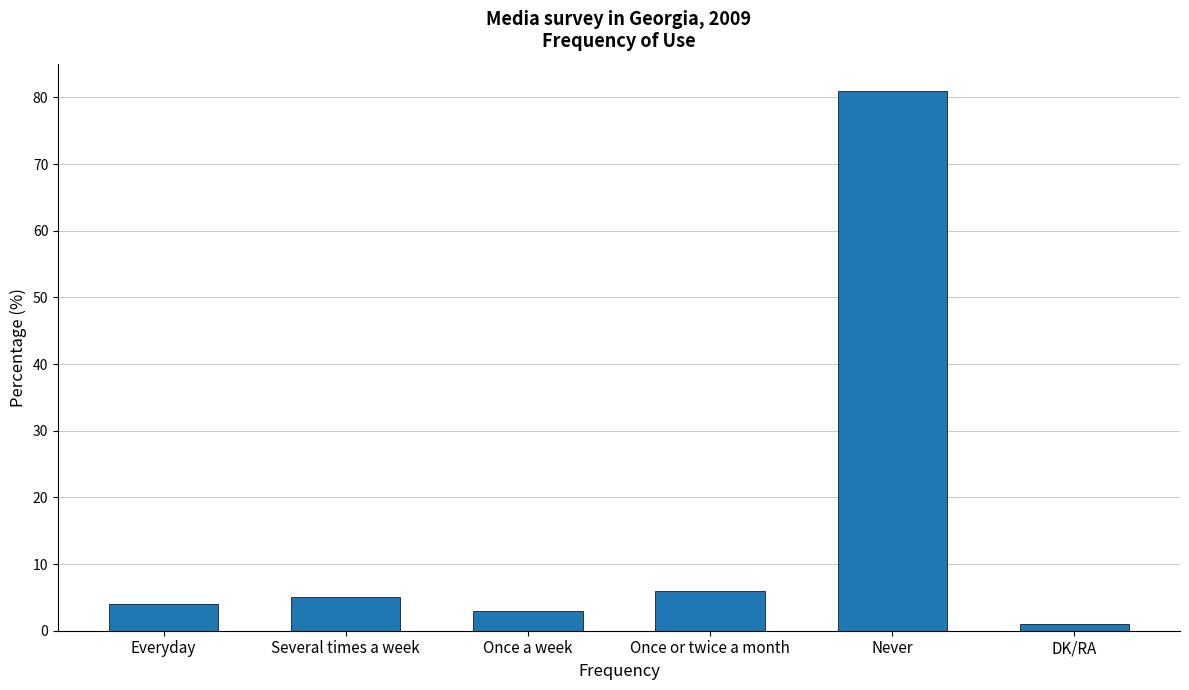

Which category has the lowest value across all series?

DK/RA